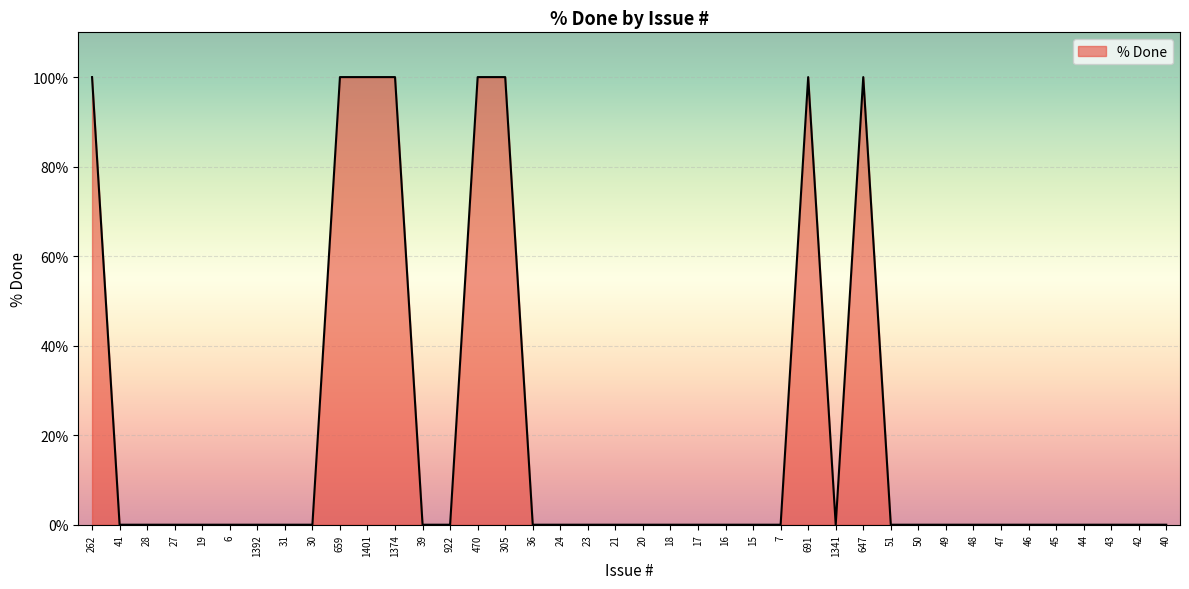

What is the maximum value shown in the chart?

100